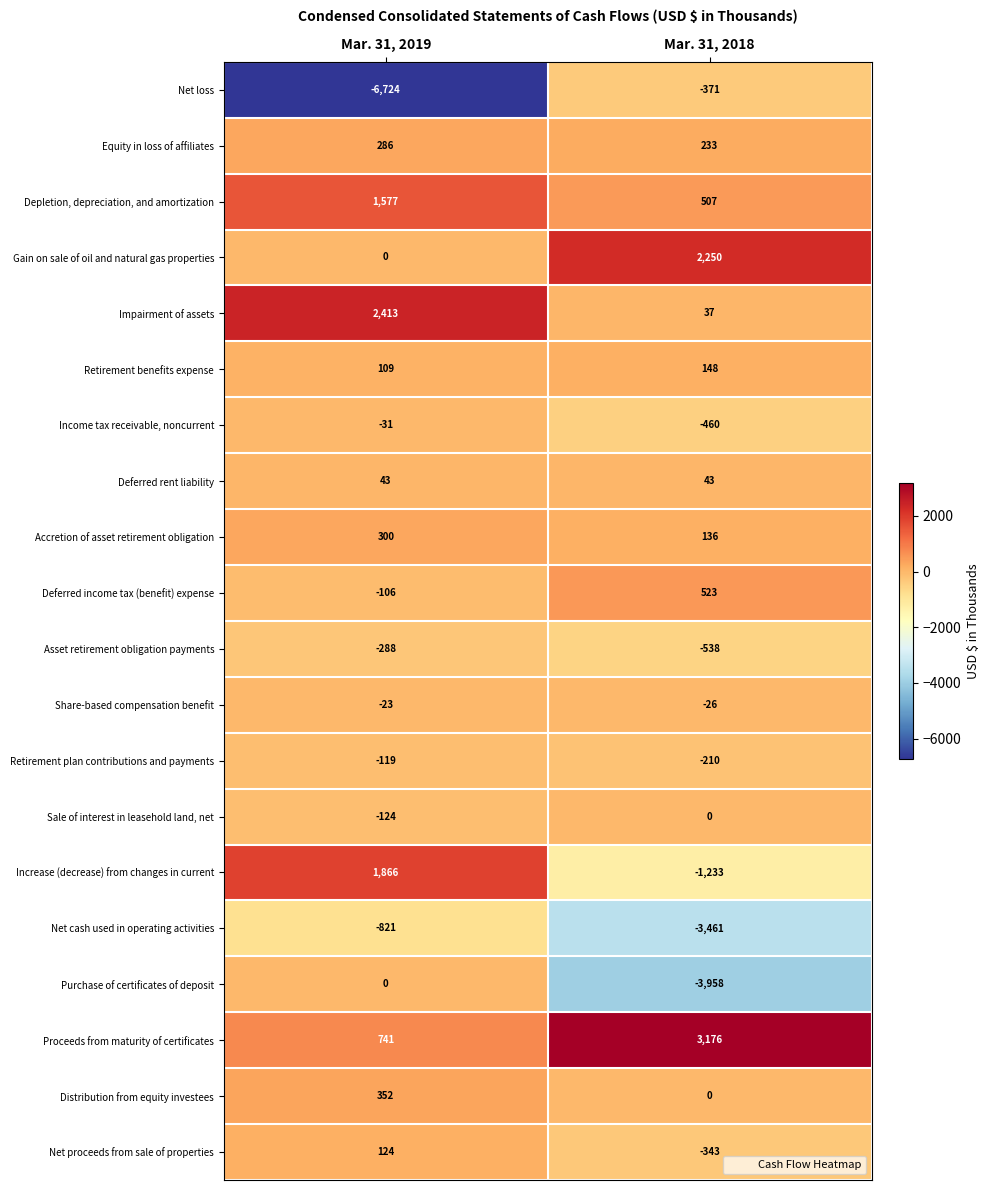

The Purchase of certificates of deposit series shows 0 at Mar. 31, 2019. True or false?

True